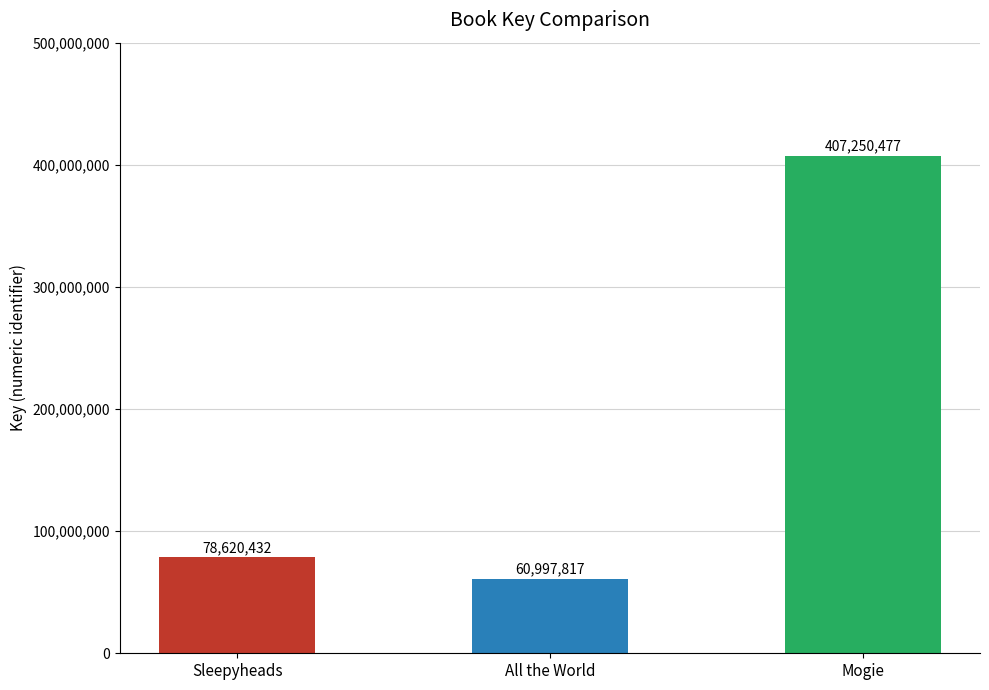

Reading left to right, list all the values displayed in this chart.

78620432	60997817	407250477